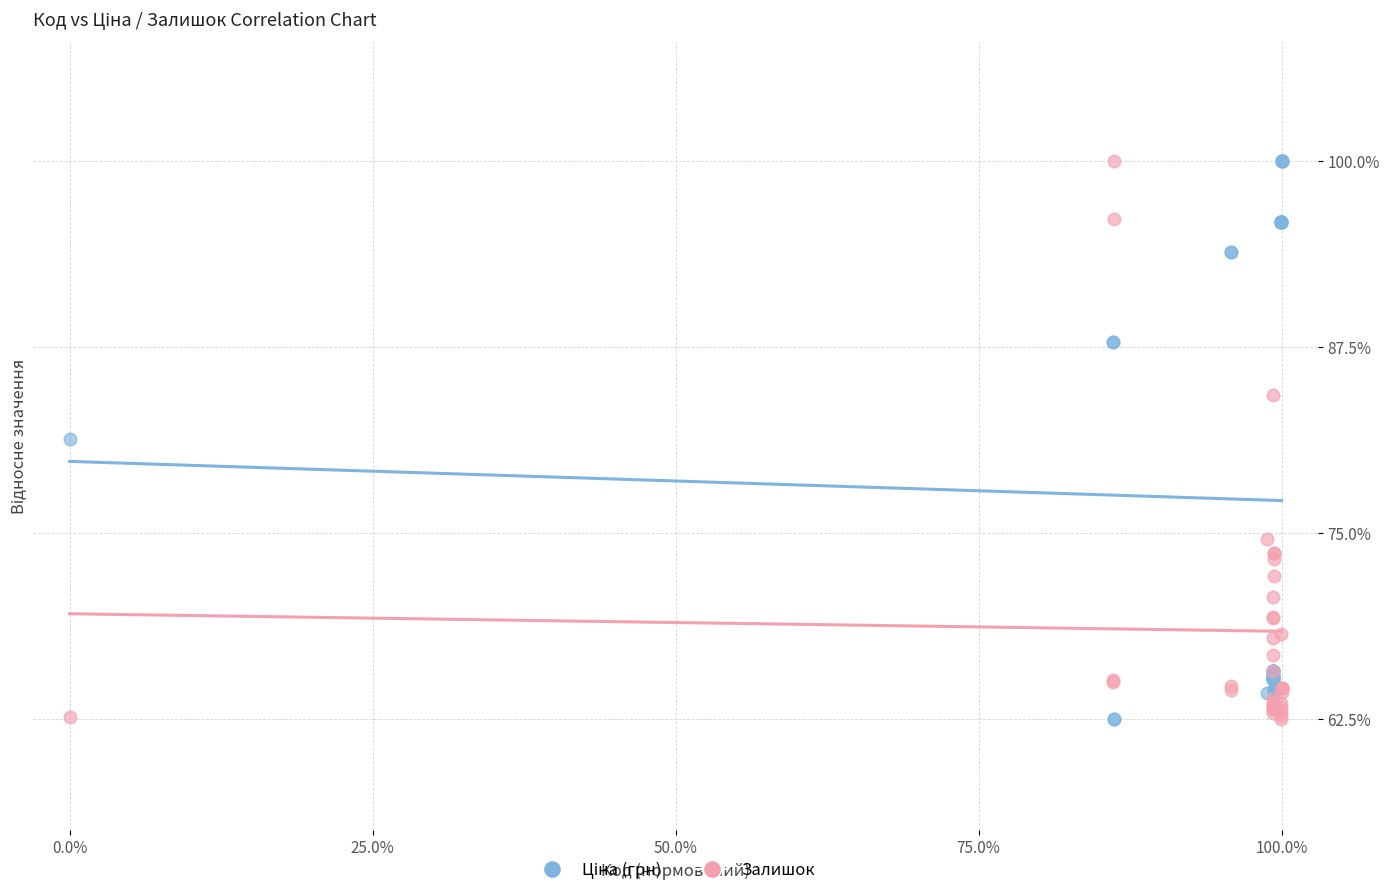

What is the X range (max minus min) for the scatter plot?

100.0